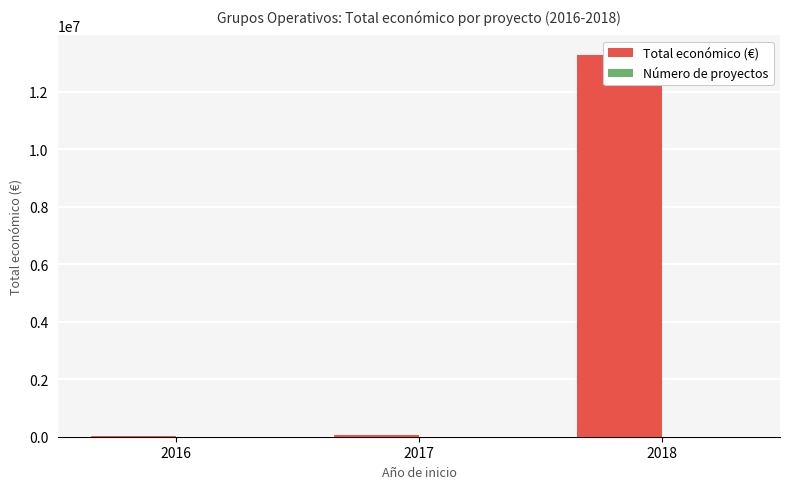

List the series in order of their overall mean, highest first.

Total económico (€), Número de proyectos